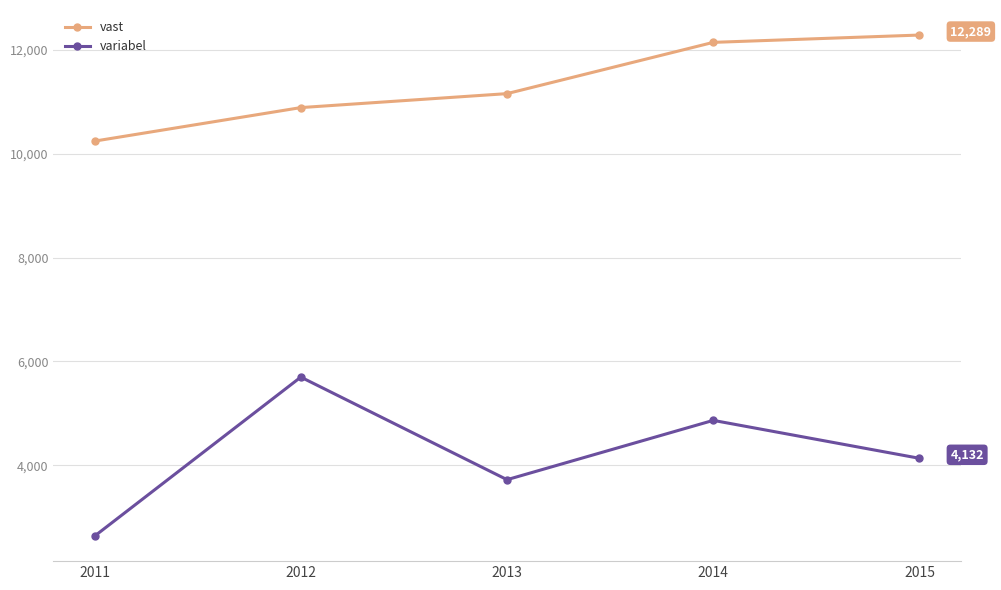

Which category has the highest value across all series?

2015